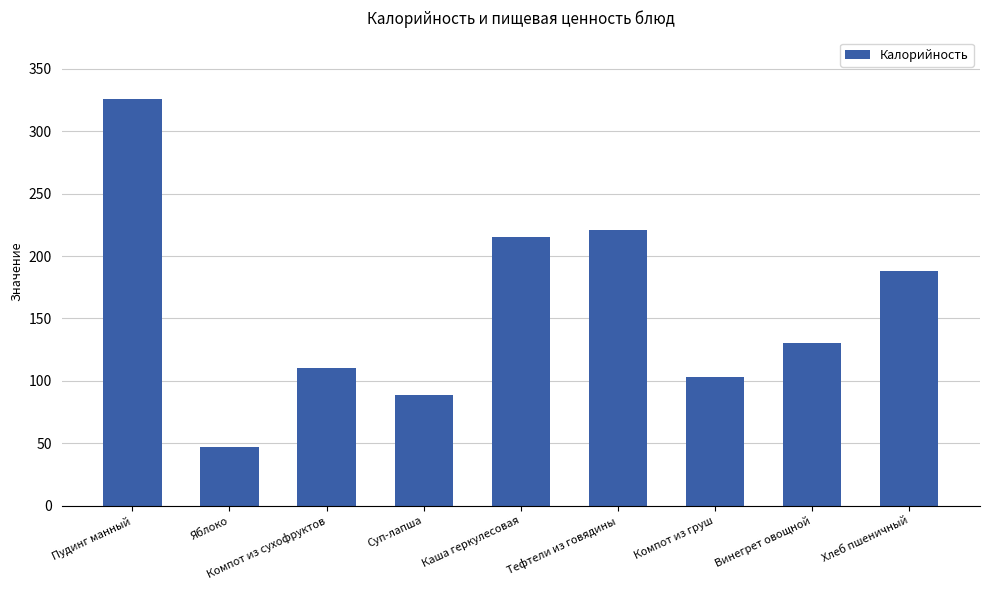

Count the number of data series in this chart.

1